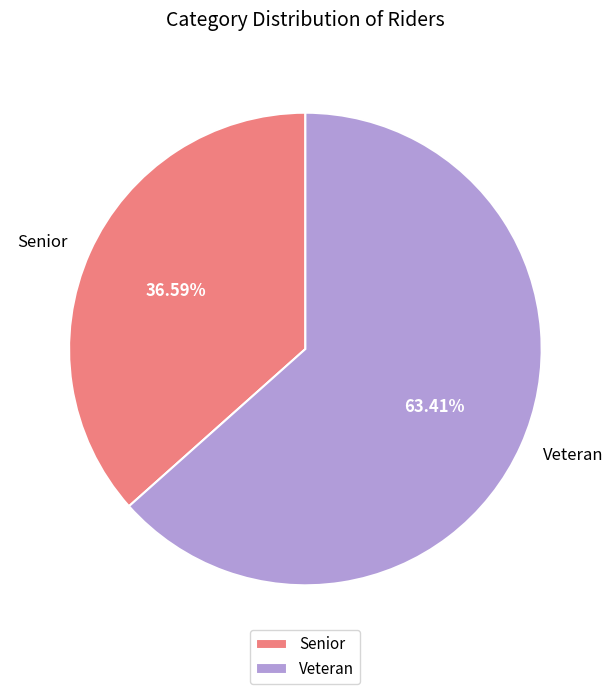

How many segments does this pie chart have?

2